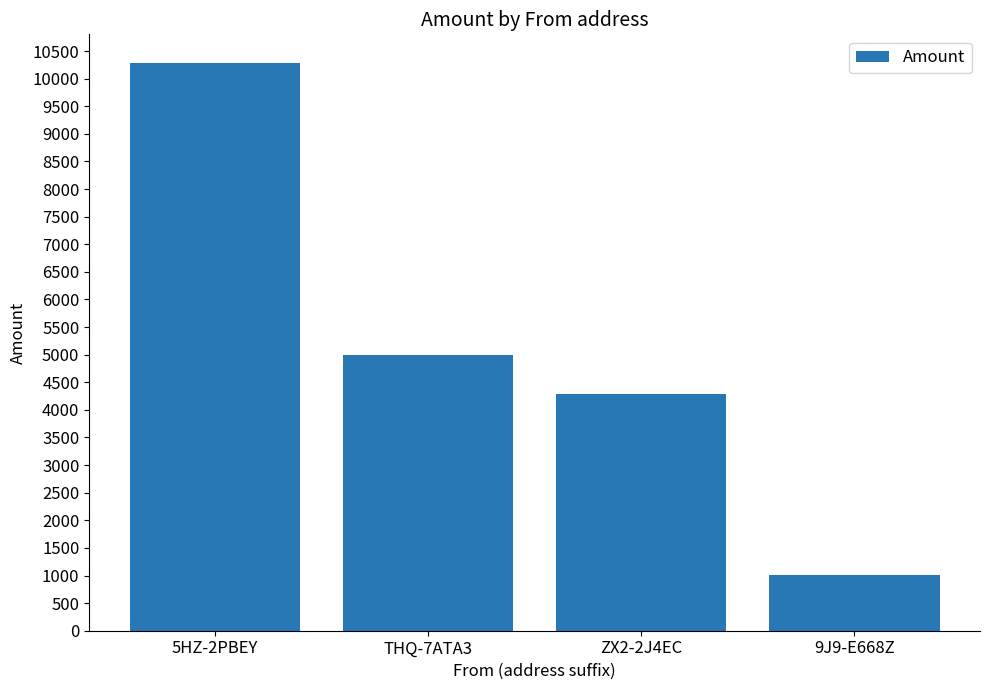

What is the minimum value shown in the chart?

1005